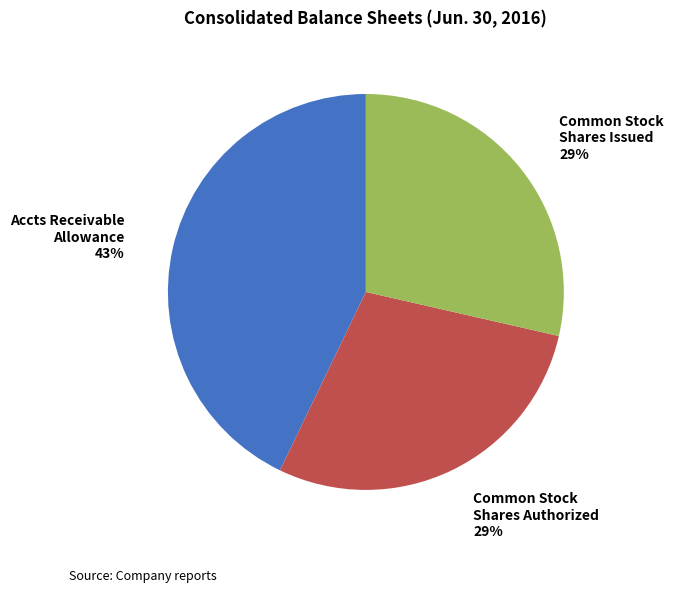

To the nearest percent, what is the average slice percentage?

33%